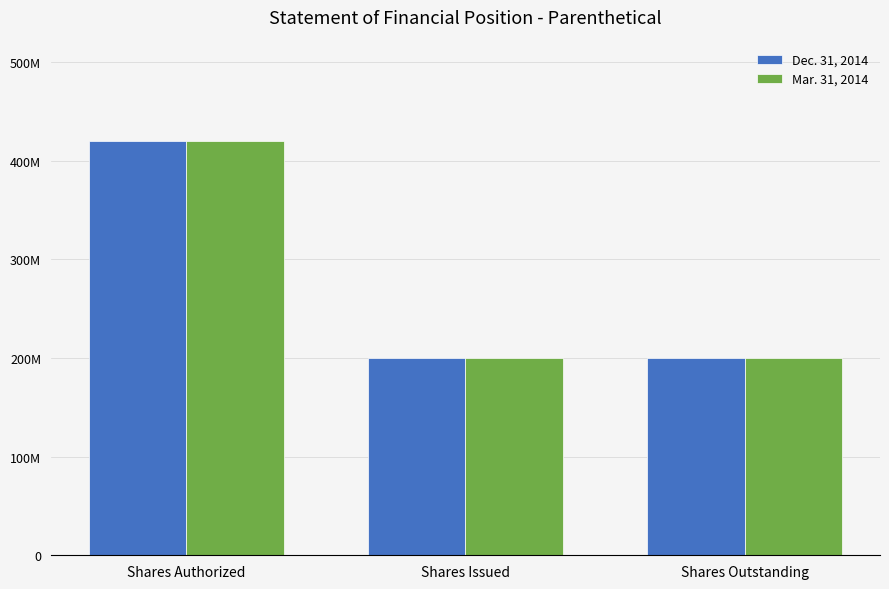

What are all the series names shown in the legend?

Dec. 31, 2014, Mar. 31, 2014